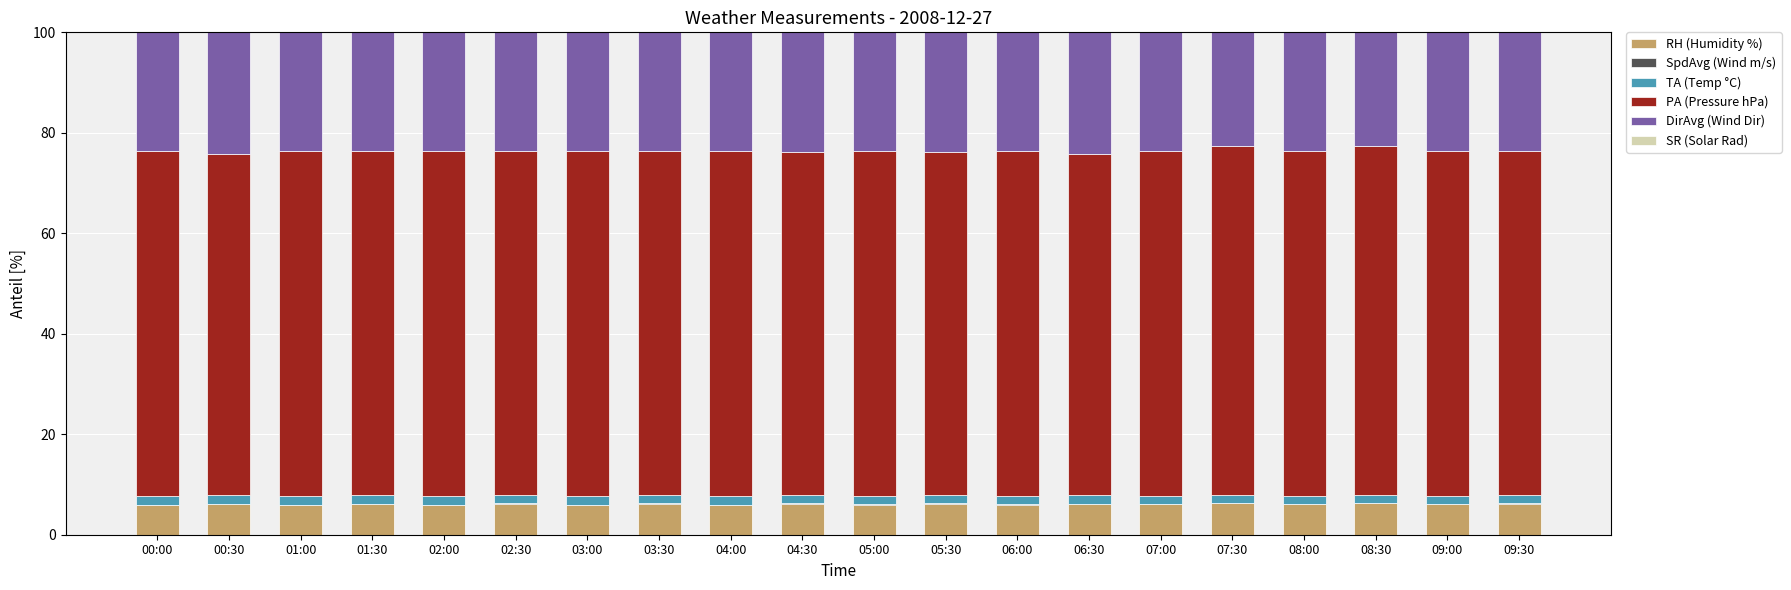

Is it true that RH (Humidity %) equals 6.2 at 00:30?

True